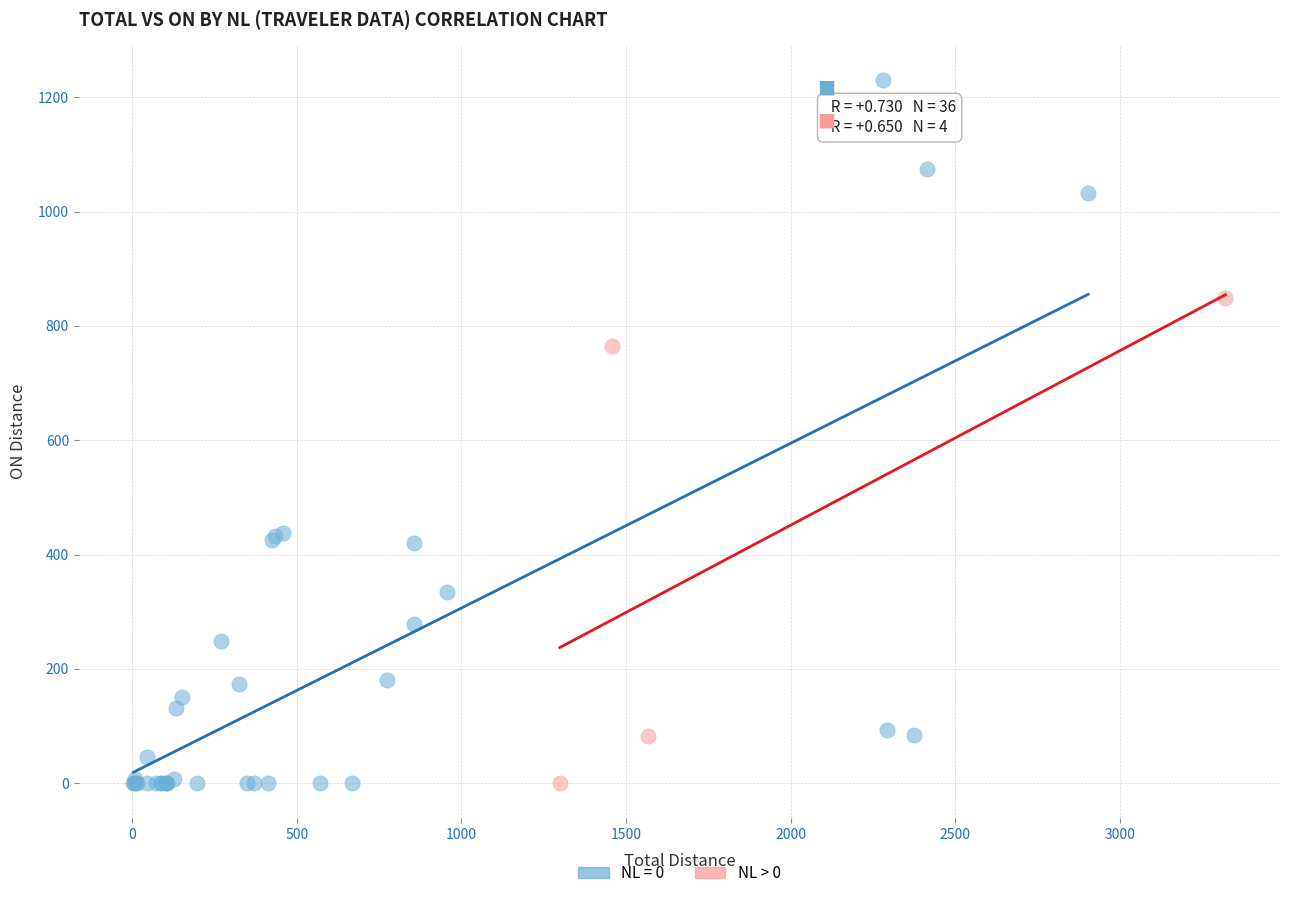

Which series has the largest Y range (max minus min)?

NL = 0